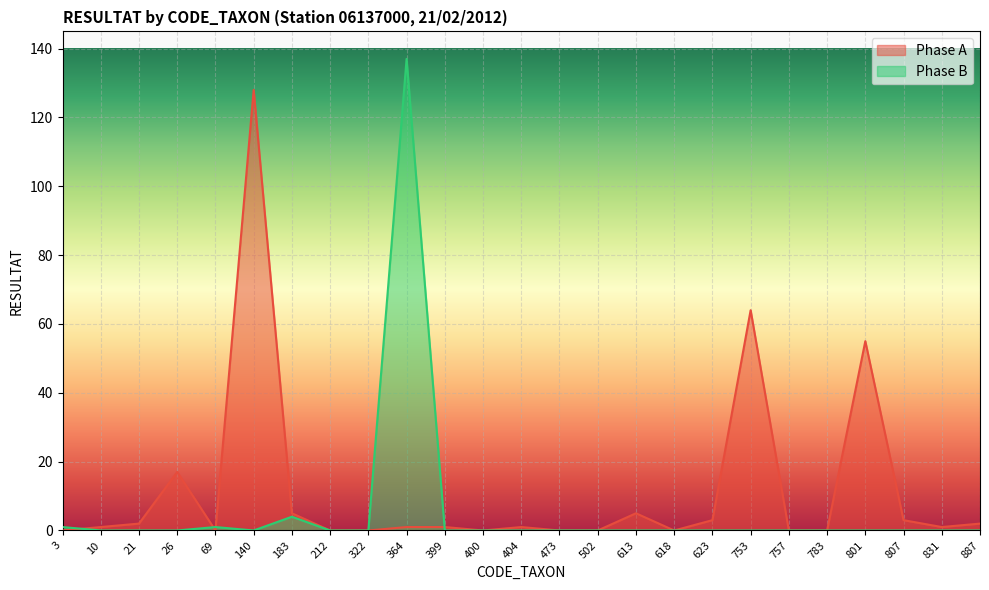

What is the value of the Phase A point at the 6th from the left?

128